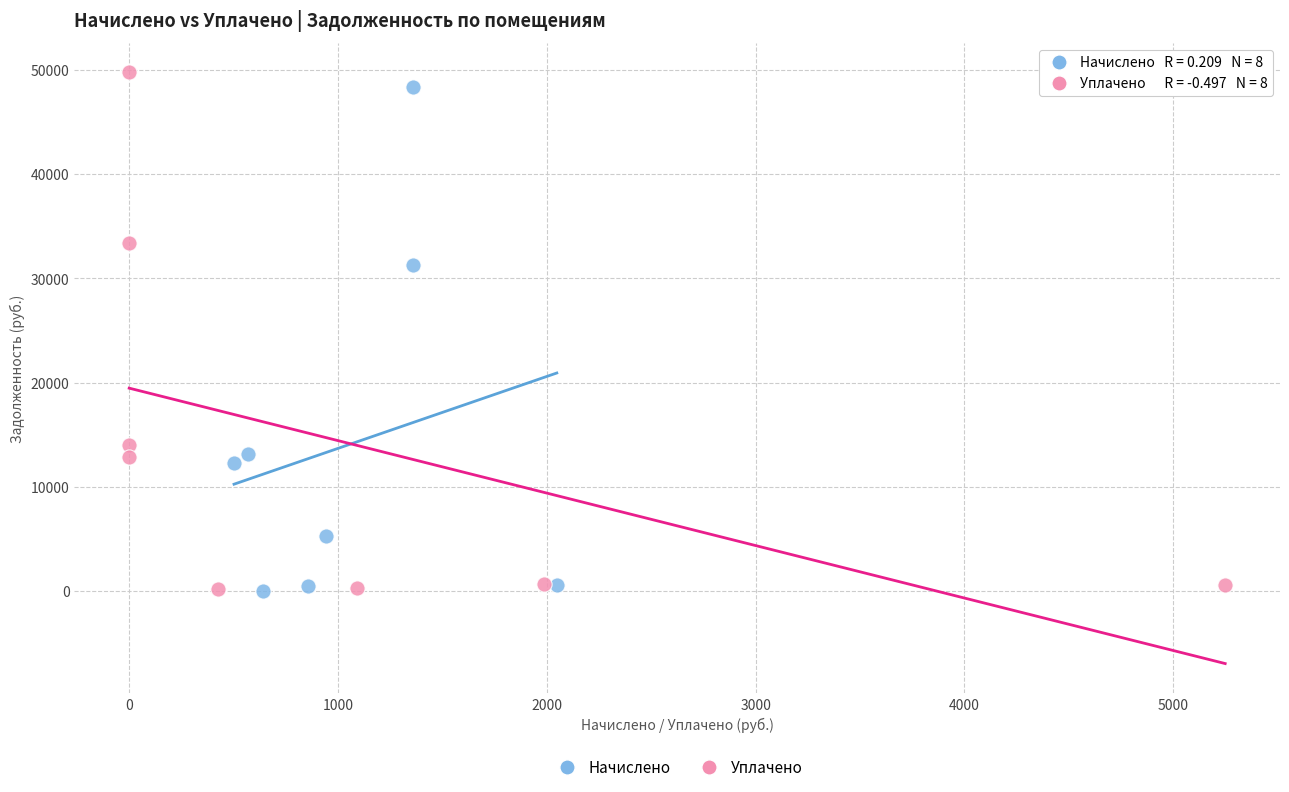

Which series has the widest spread of Y values?

Уплачено